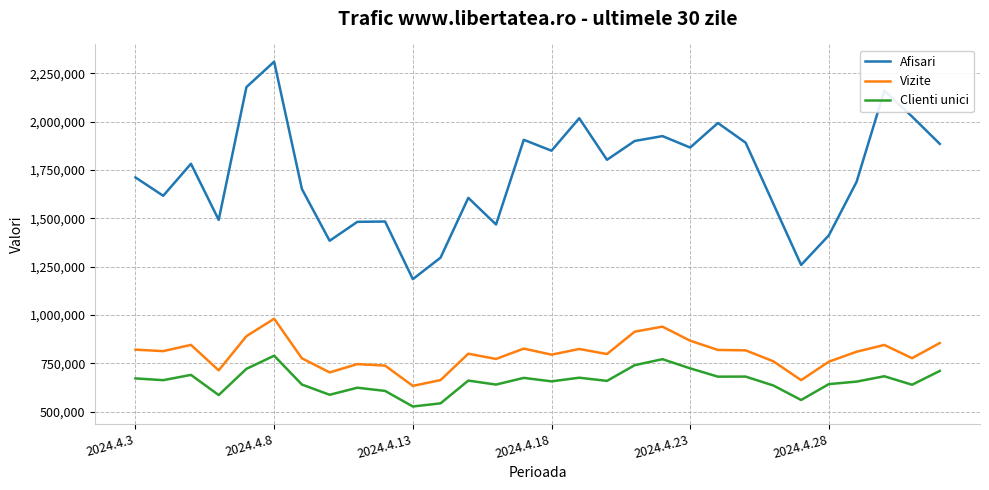

What is the smallest value displayed?

526365